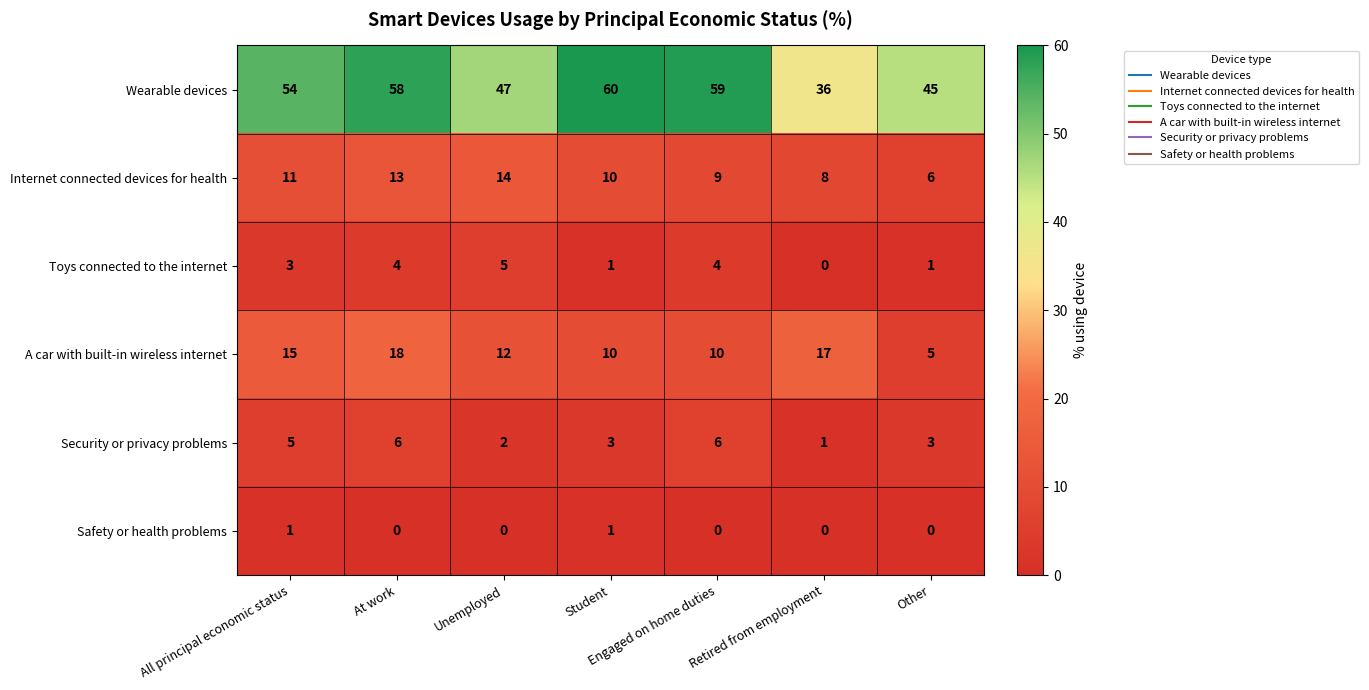

Is it true that Security or privacy problems equals 2 at Unemployed?

True